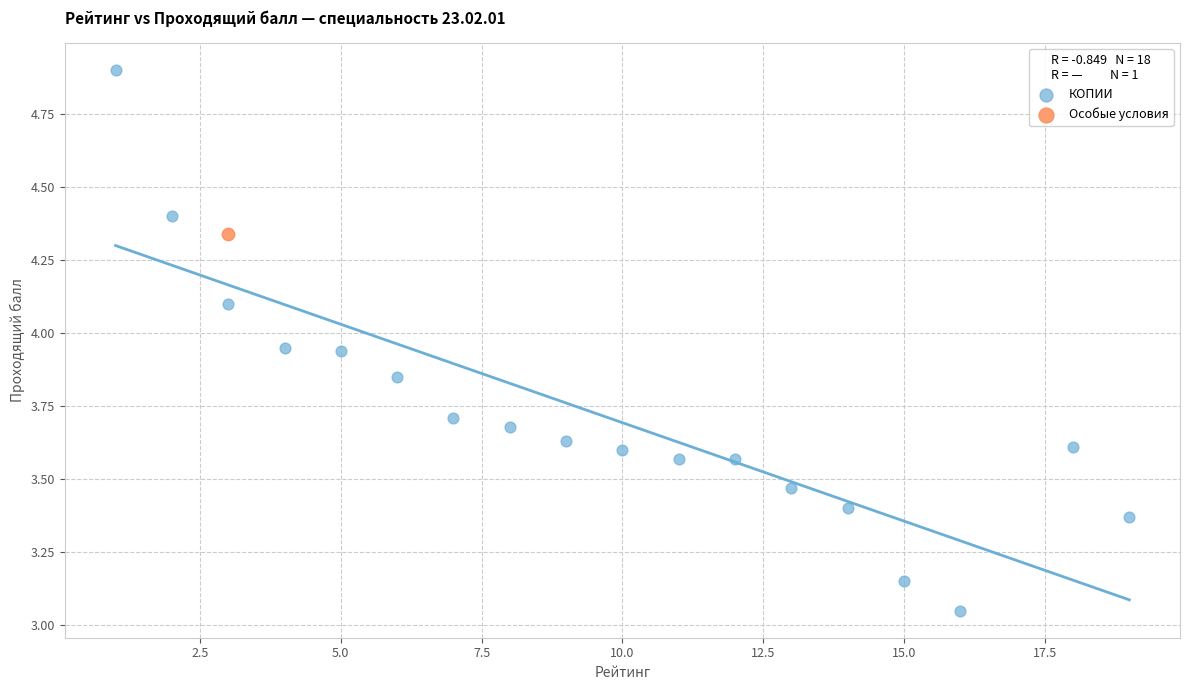

What are all the series names shown in the legend?

КОПИИ, Особые условия